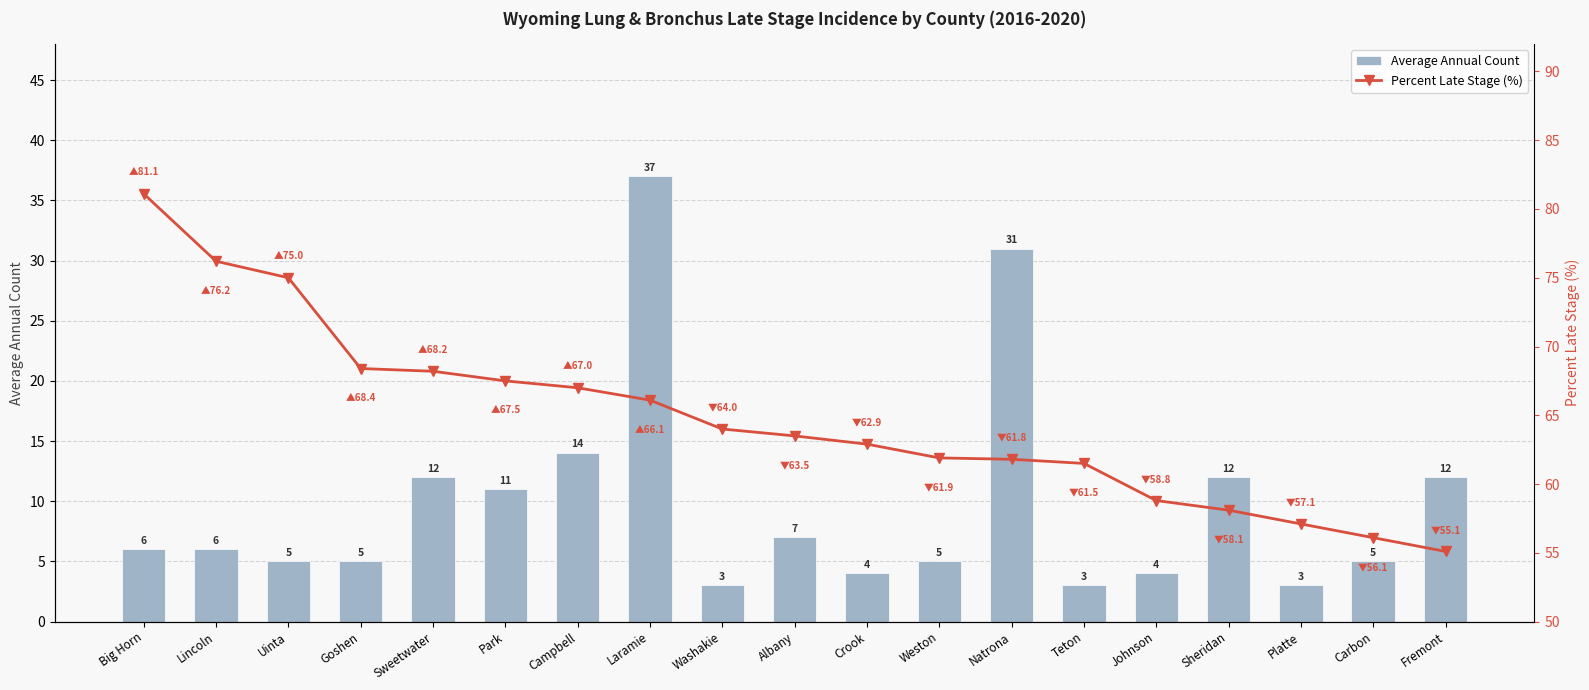

Between Platte and Albany, which is larger?

Albany